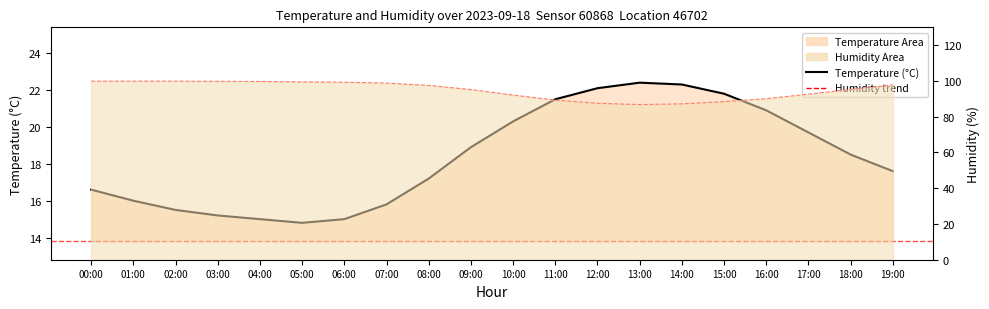

How many data points are less than 18?

10